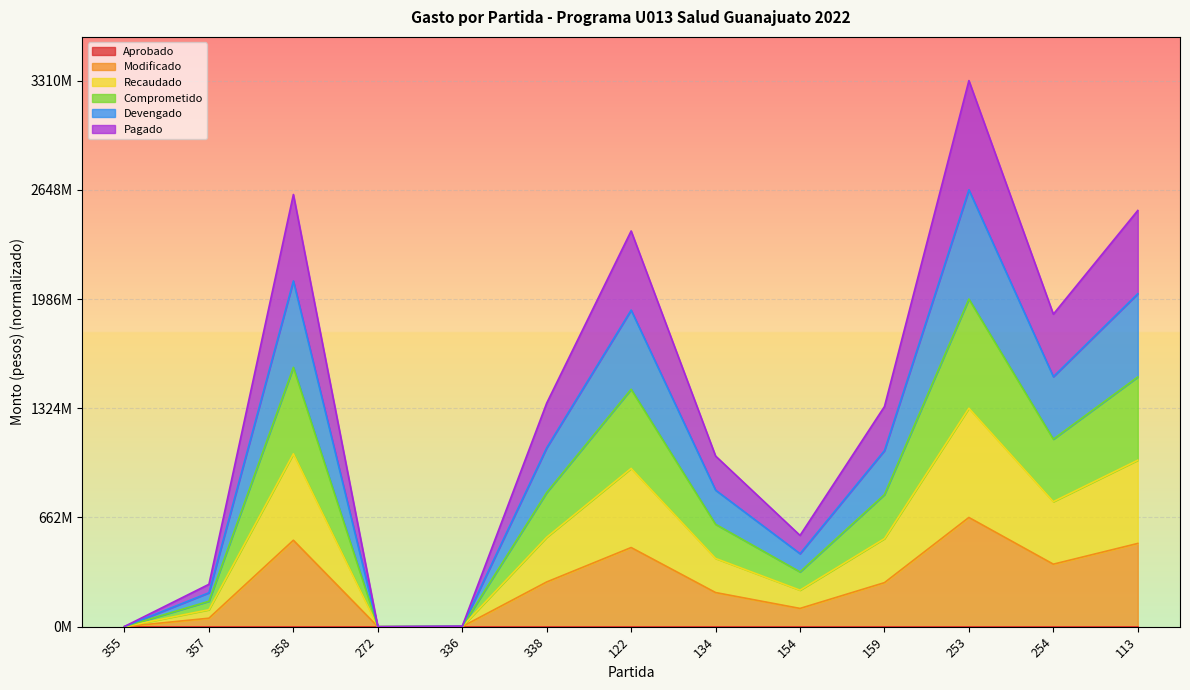

At which label does Pagado reach its minimum?

272